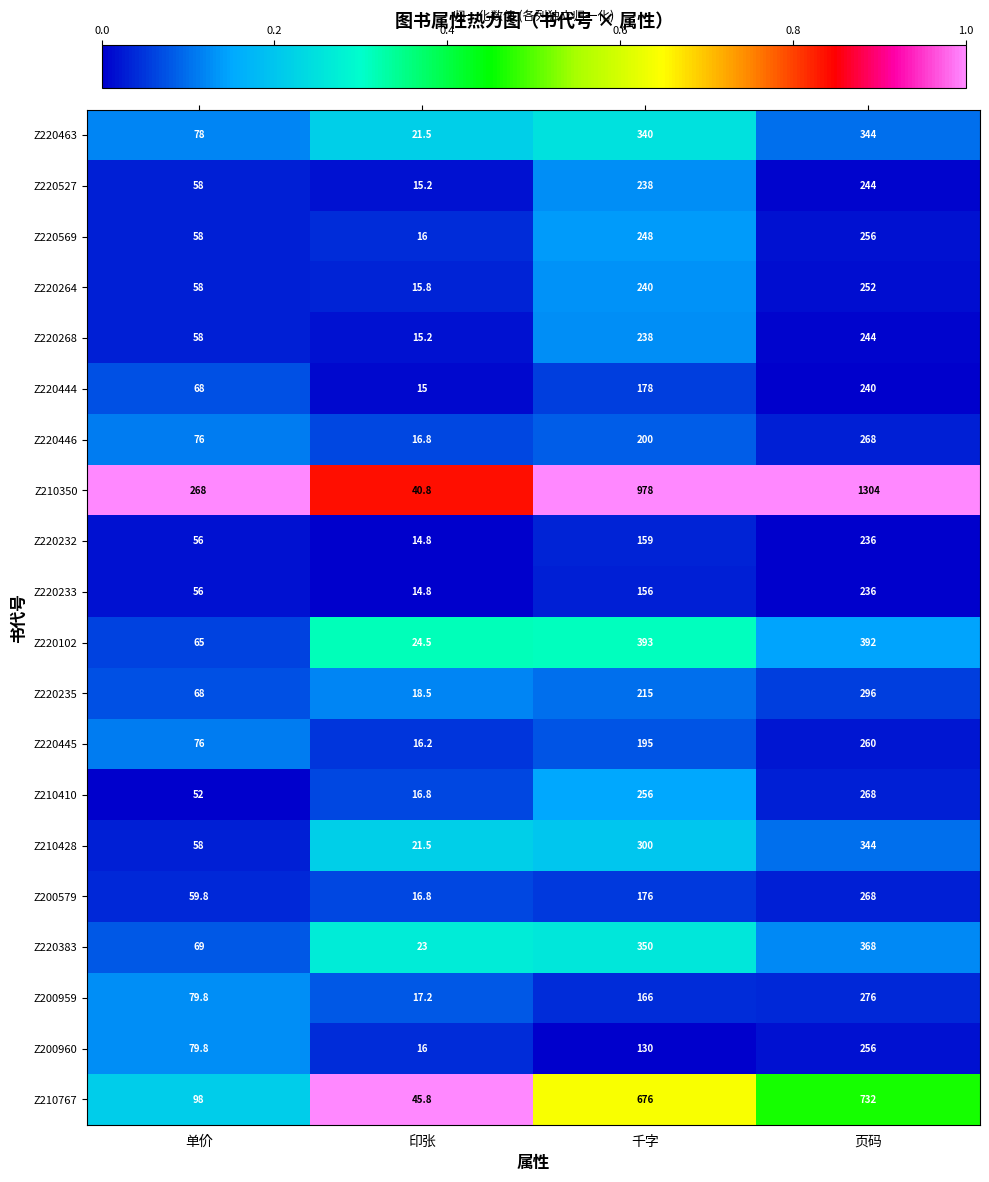

Rank the categories by Z220264 value from highest to lowest.

页码, 千字, 单价, 印张